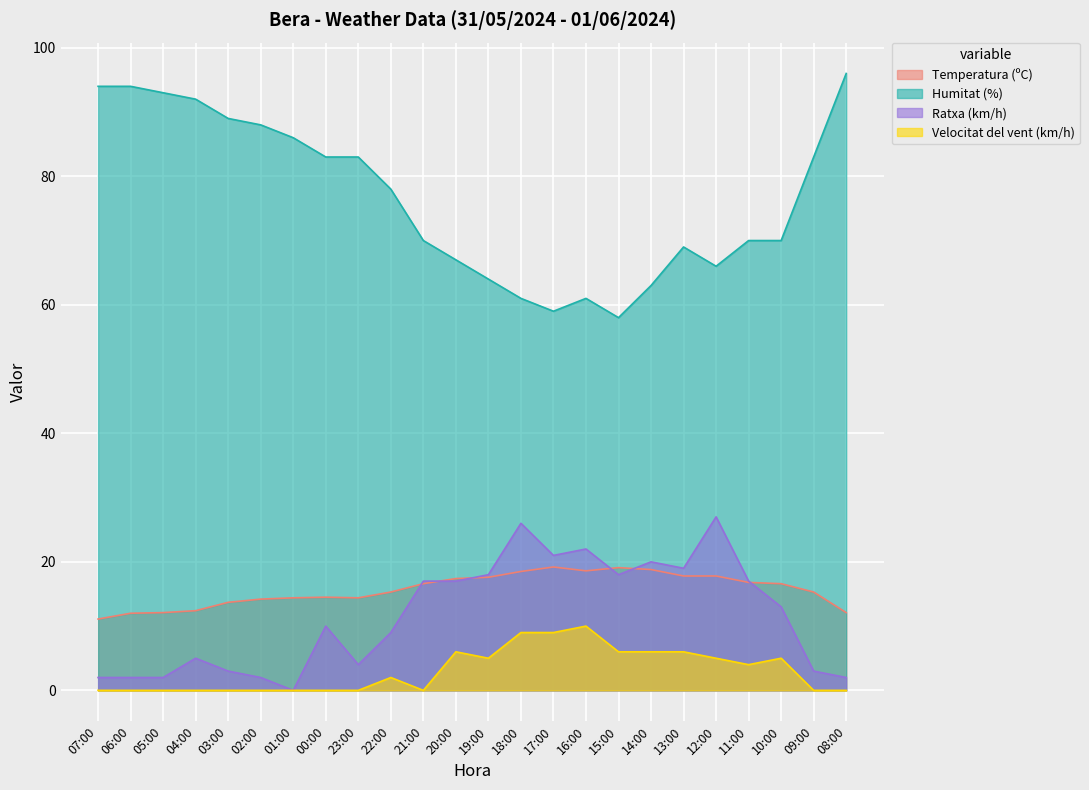

Reading right to left, list all the values displayed in this chart.

Temperatura (ºC): 12.1	15.3	16.6	16.8	17.8	17.8	18.8	19.1	18.6	19.2	18.5	17.6	17.4	16.6	15.3	14.4	14.5	14.4	14.2	13.7	12.4	12.1	12.0	11.1
Humitat (%): 96.0	83.0	70.0	70.0	66.0	69.0	63.0	58.0	61.0	59.0	61.0	64.0	67.0	70.0	78.0	83.0	83.0	86.0	88.0	89.0	92.0	93.0	94.0	94.0
Ratxa (km/h): 2.0	3.0	13.0	17.0	27.0	19.0	20.0	18.0	22.0	21.0	26.0	18.0	17.0	17.0	9.0	4.0	10.0	0.0	2.0	3.0	5.0	2.0	2.0	2.0
Velocitat del vent (km/h): 0.0	0.0	5.0	4.0	5.0	6.0	6.0	6.0	10.0	9.0	9.0	5.0	6.0	0.0	2.0	0.0	0.0	0.0	0.0	0.0	0.0	0.0	0.0	0.0